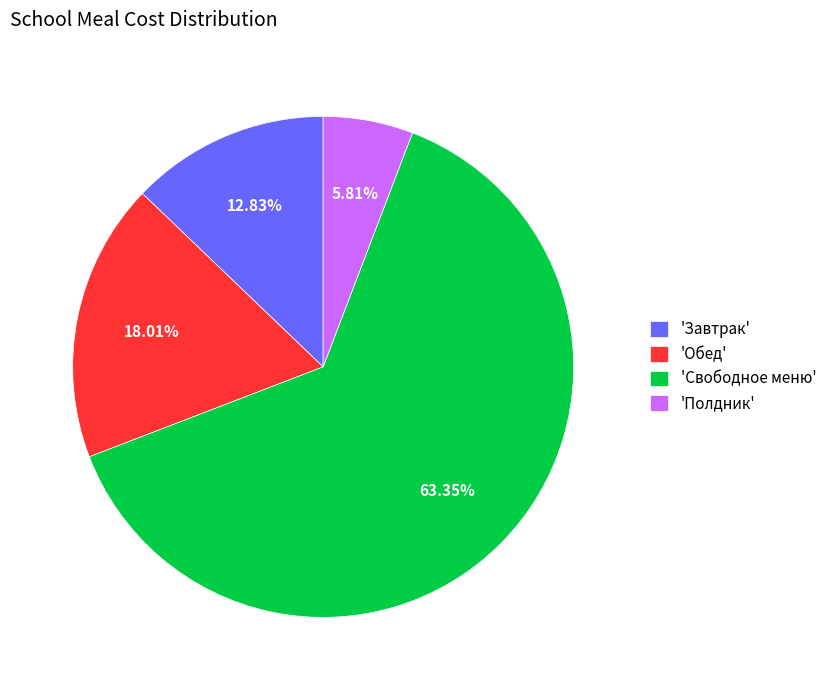

Combined, do 'Завтрак' and 'Свободное меню' account for over 50%?

Yes